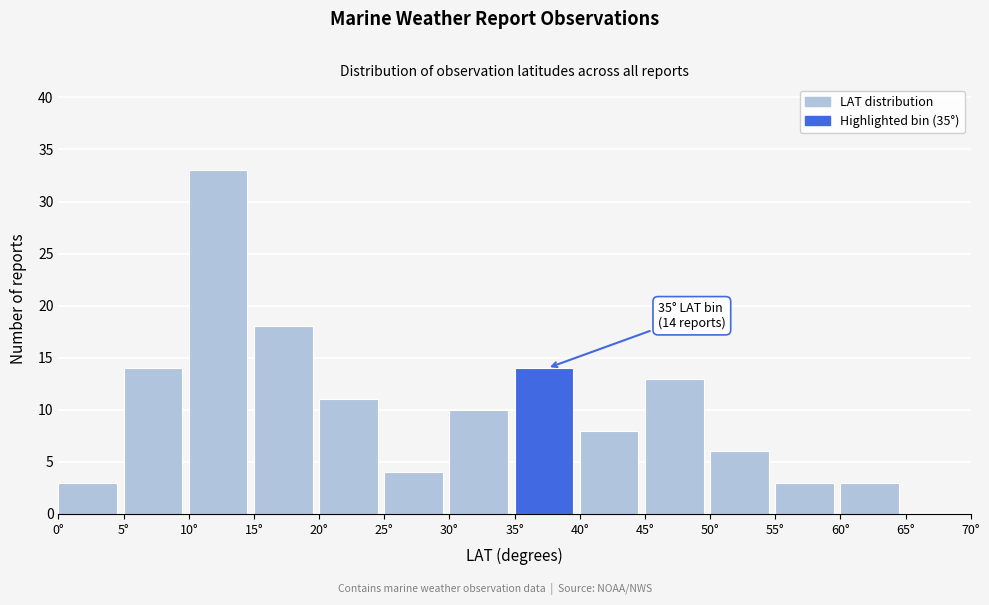

Which range on the x-axis has the tallest bar?

10 to 15